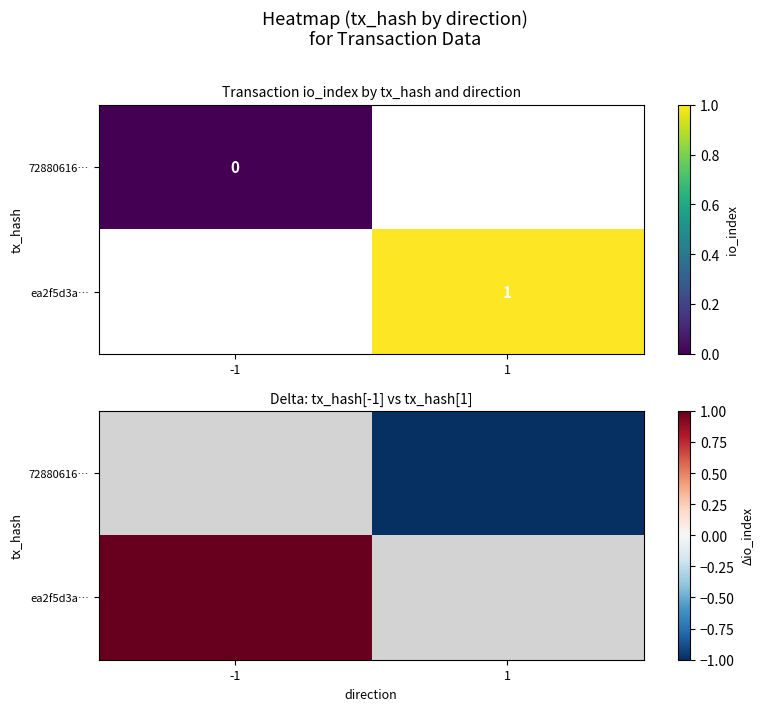

Between -1 and 1, which is larger?

1